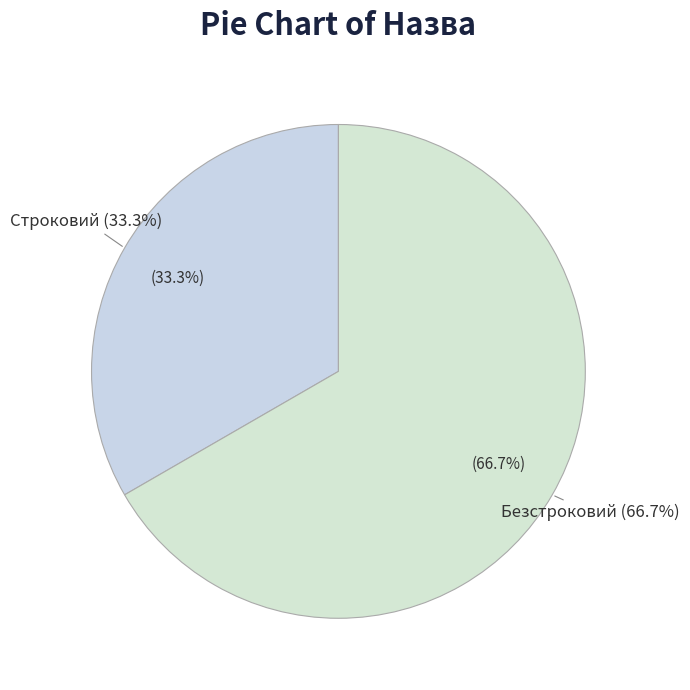

Is it true that Строковий is 21% of the pie?

False